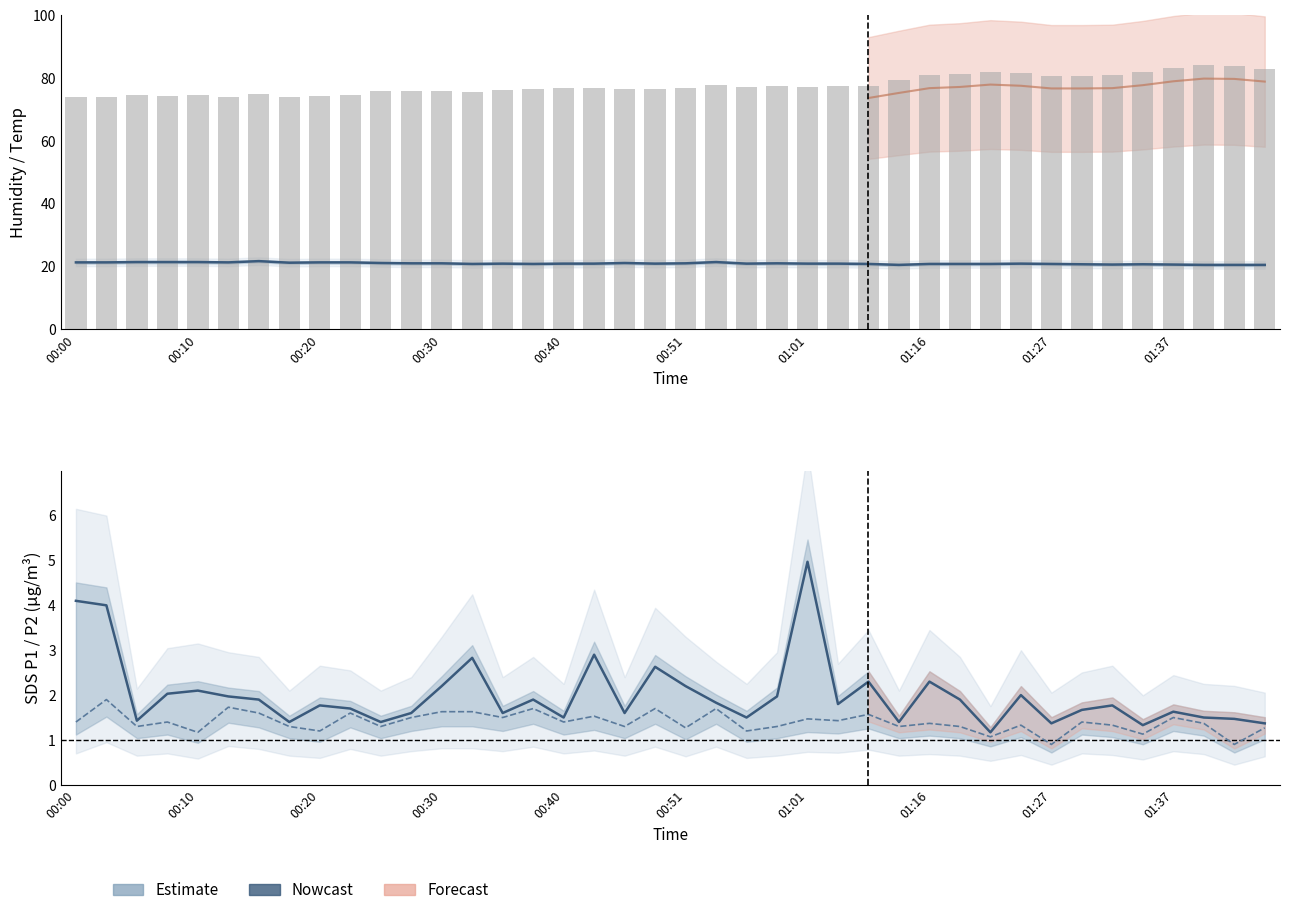

Is the value of Temp at 01:01 greater than the value of Humidity at 17?

No